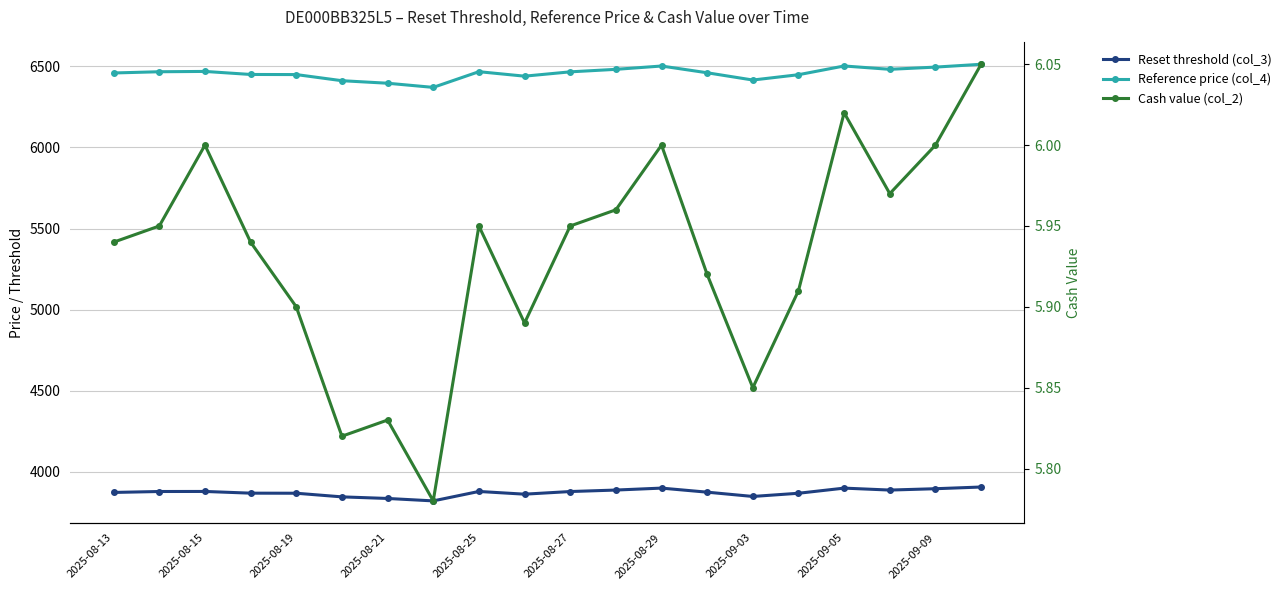

How many interior local valleys does the Reset threshold (col_3) series have?

4